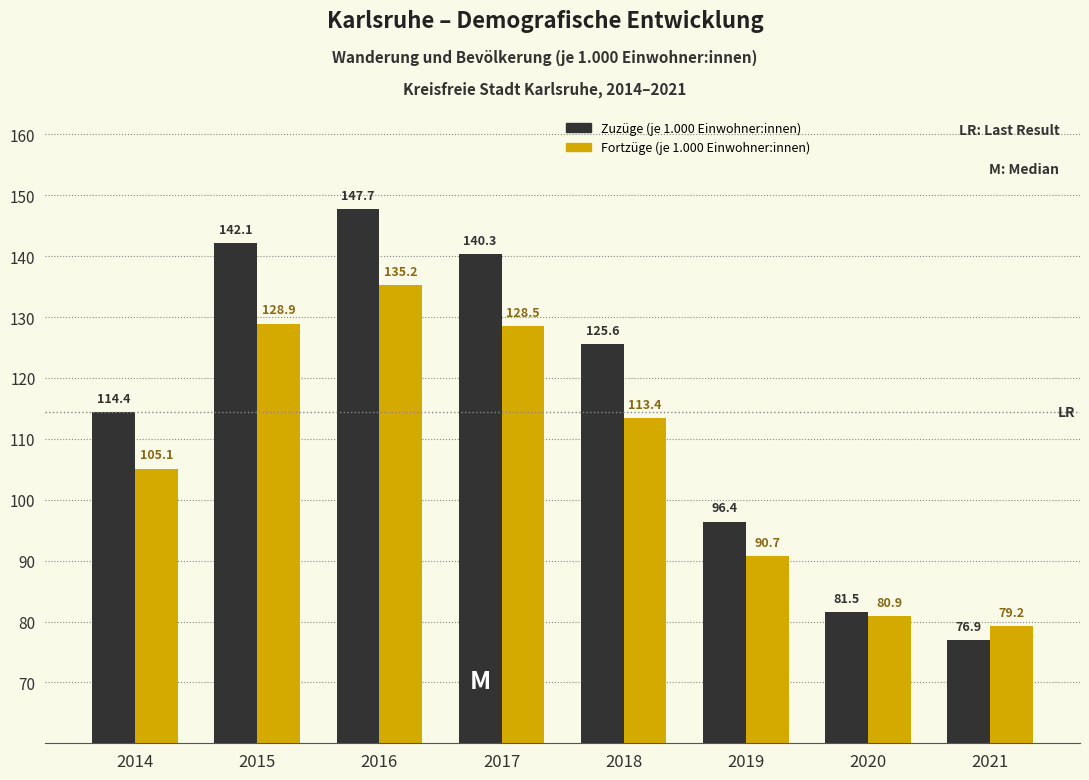

Reading right to left, transcribe all the data shown in this chart.

Zuzüge (je 1.000 Einwohner:innen): 2021=76.9	2020=81.5	2019=96.4	2018=125.6	2017=140.3	2016=147.7	2015=142.1	2014=114.4
Fortzüge (je 1.000 Einwohner:innen): 2021=79.2	2020=80.9	2019=90.7	2018=113.4	2017=128.5	2016=135.2	2015=128.9	2014=105.1